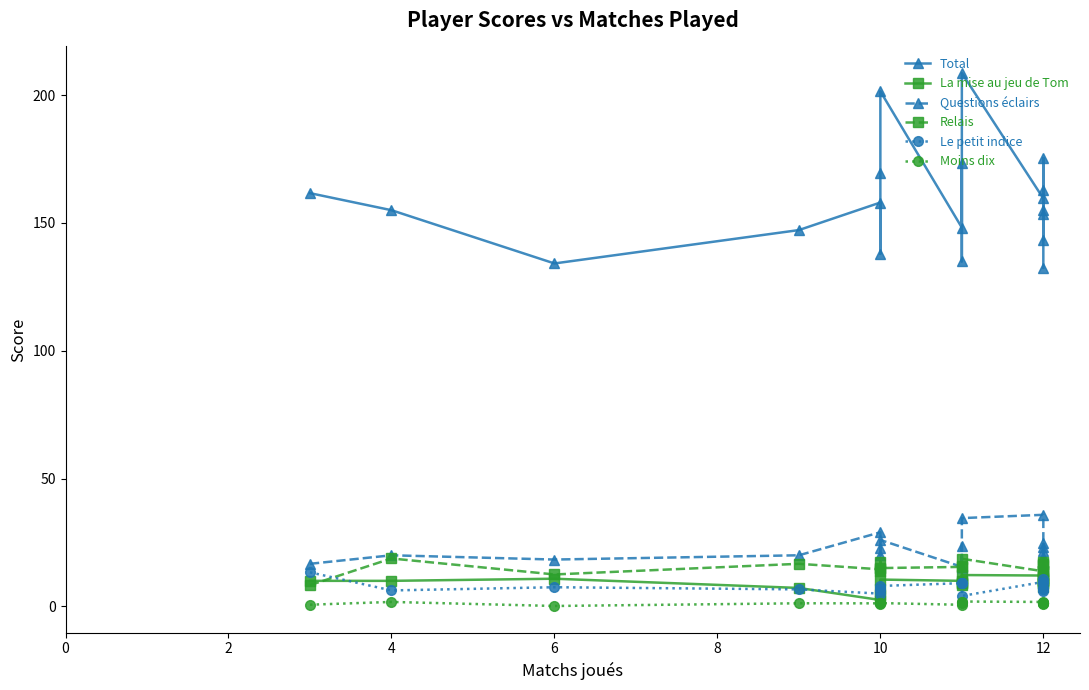

Does the chart display data point markers on the line(s)?

Yes